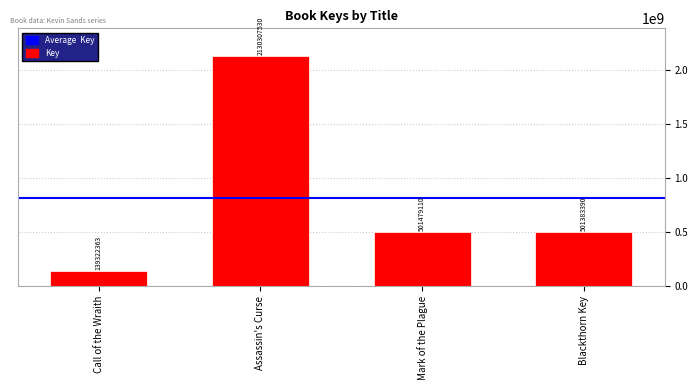

Which category has the highest value across all series?

Assassin's Curse